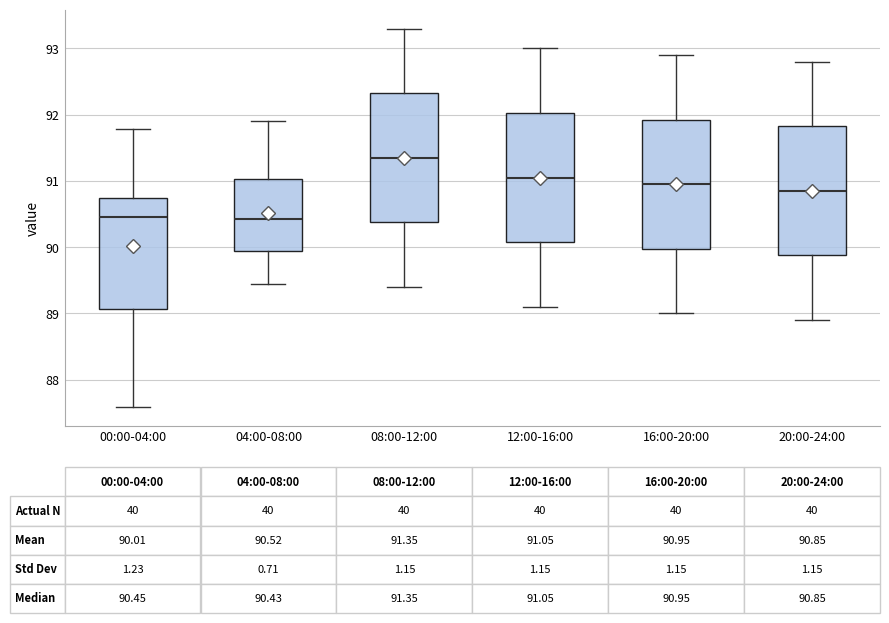

Which box has the highest median line?

08:00-12:00